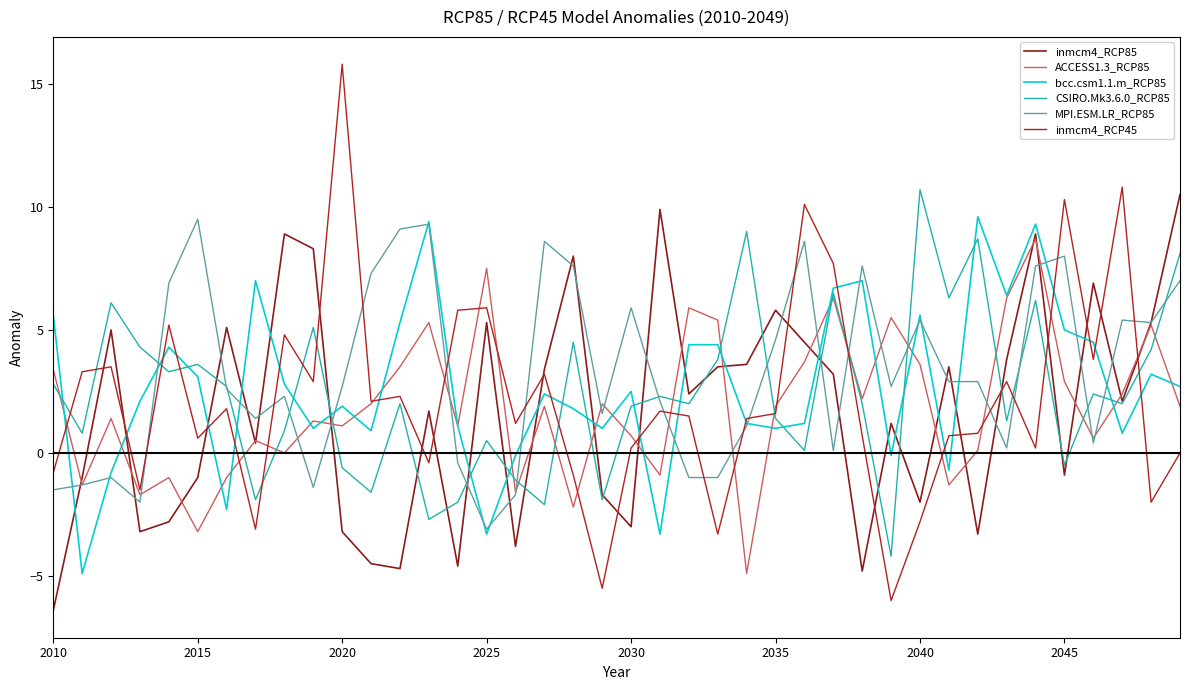

What is the lowest value of the MPI.ESM.LR_RCP85 series?

-3.1